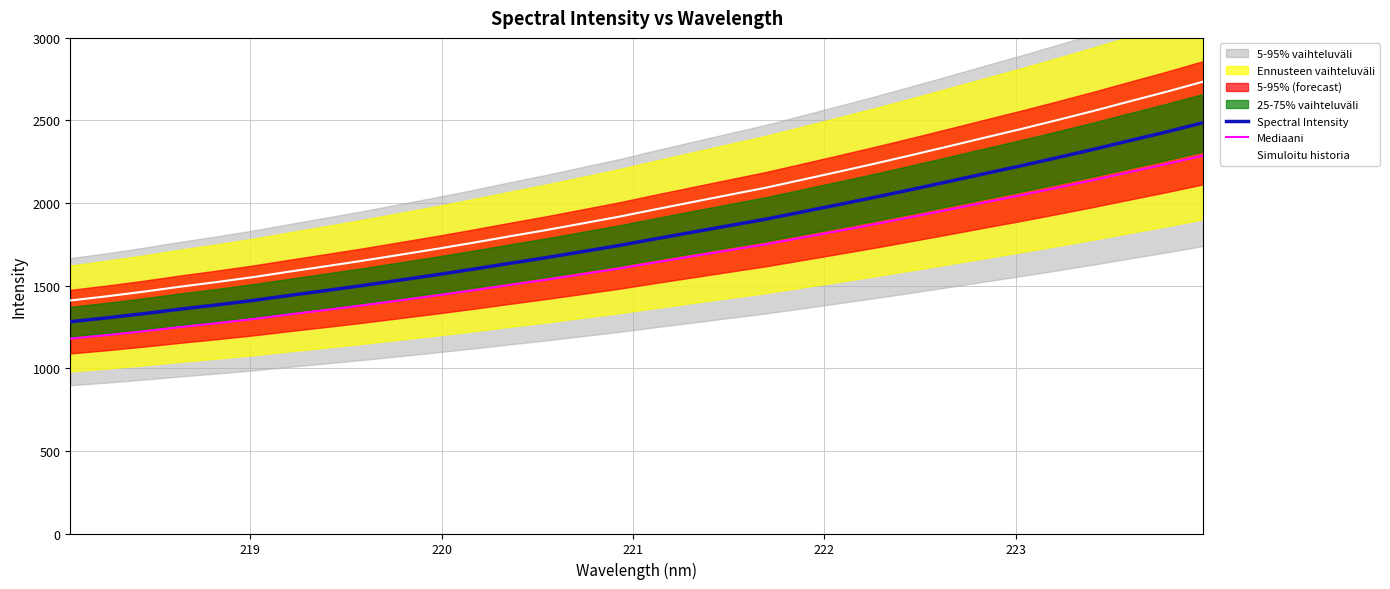

Reading right to left, what are all the values shown in this chart?

Spectral Intensity: 2486.4	2431.1	2378.7	2325.6	2274.8	2225.2	2177.4	2129.2	2081.6	2035.1	1990.1	1945.8	1901.8	1862.7	1823.2	1783.6	1743.0	1706.1	1669.3	1634.9	1599.5	1565.6	1533.3	1501.2	1471.0	1441.3	1410.9	1383.5	1358.0	1330.5	1305.2	1282.2
Mediaani: 2287.5	2236.6	2188.4	2139.5	2092.8	2047.2	2003.3	1958.9	1915.1	1872.3	1830.9	1790.2	1749.6	1713.7	1677.4	1640.9	1603.6	1569.6	1535.8	1504.1	1471.5	1440.4	1410.7	1381.1	1353.3	1326.0	1298.0	1272.9	1249.4	1224.1	1200.8	1179.6
Simuloitu historia: 2735.0	2674.2	2616.6	2558.1	2502.3	2447.7	2395.2	2342.1	2289.8	2238.6	2189.1	2140.4	2092.0	2049.0	2005.6	1962.0	1917.3	1876.7	1836.3	1798.3	1759.4	1722.2	1686.7	1651.3	1618.1	1585.5	1551.9	1521.9	1493.8	1463.6	1435.8	1410.4